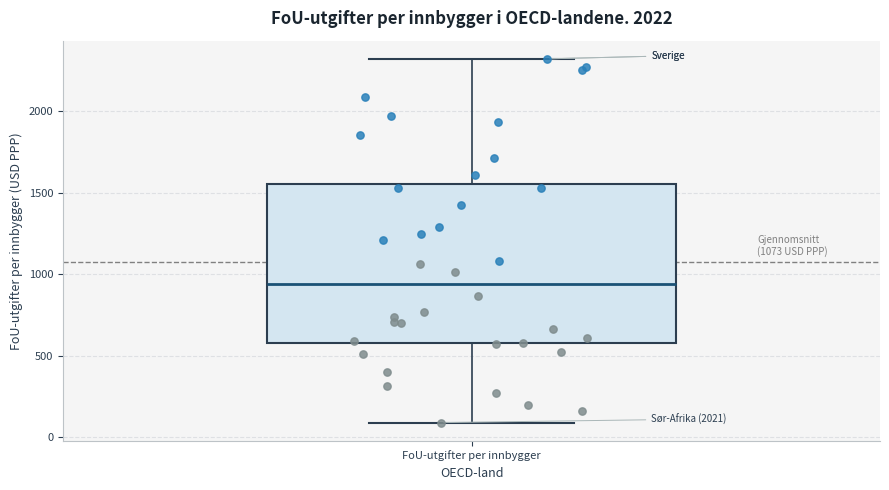

Transcribe this box plot: give where the median line is, the range the box spans, and where the two whiskers end, as read against the y-axis. The values are not printed on the chart, so give them approximately, as read against the axis.

median 950, box 550 to 1550, whiskers 100 to 2300